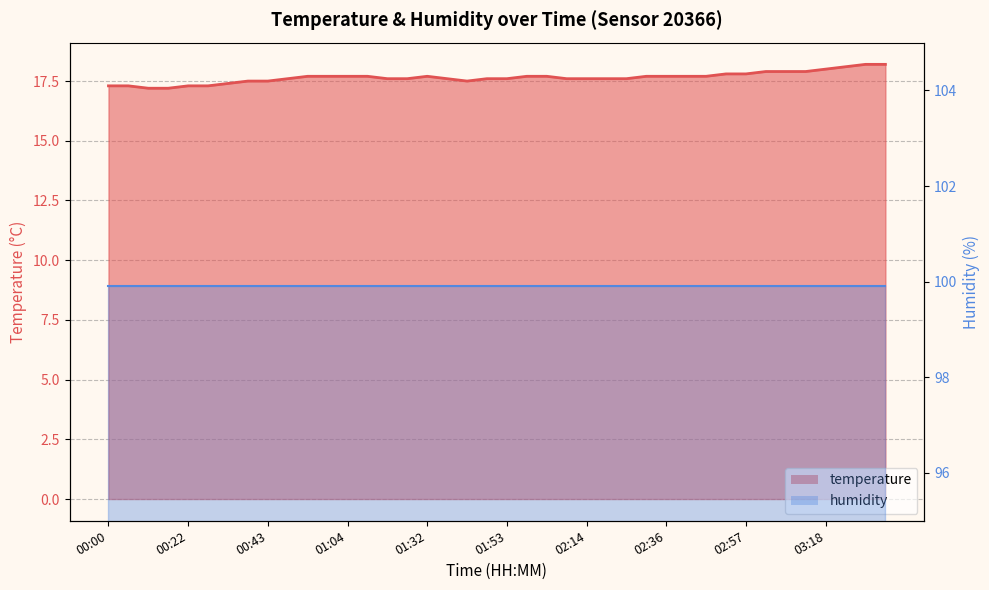

Approximately how many times larger is the value at 02:20 compared to 01:21?

1.0